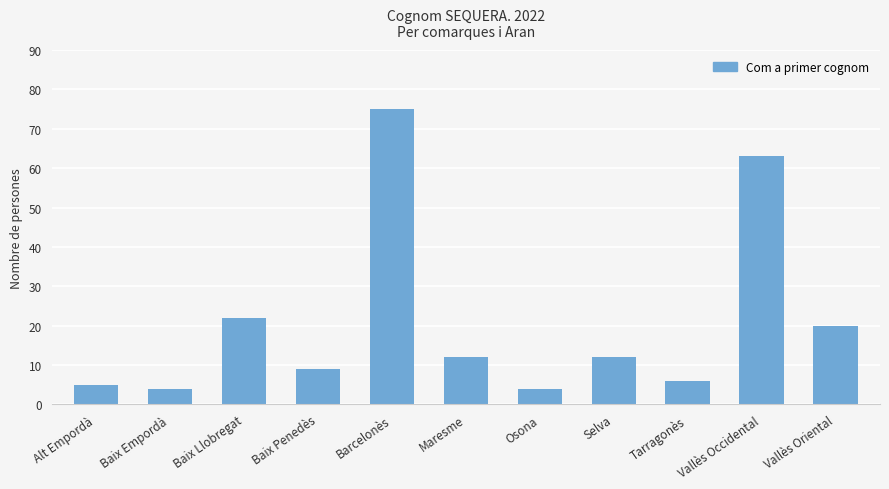

What is the change in value from Alt Empordà to Vallès Oriental?

+15